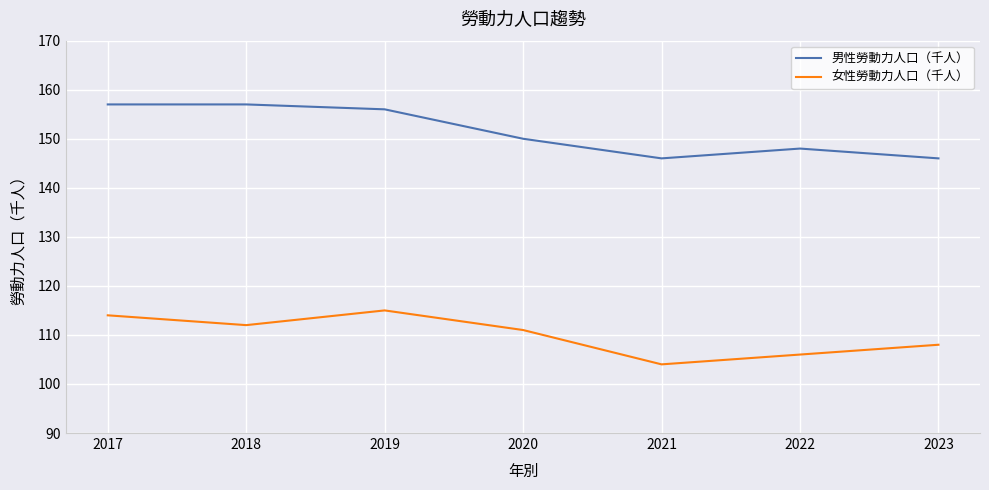

True or false: 男性勞動力人口（千人） and 女性勞動力人口（千人） cross at least once.

False